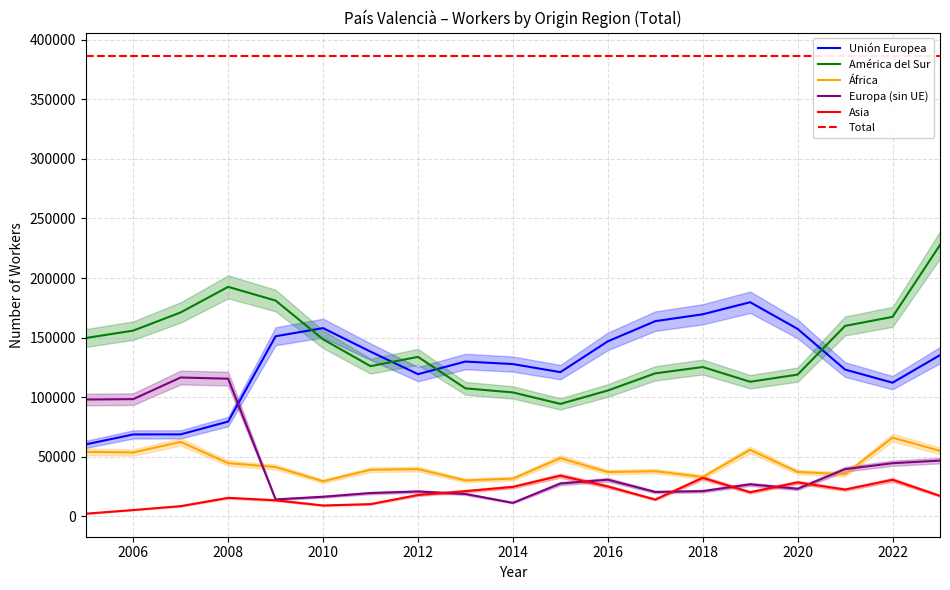

What is the maximum value for América del Sur?

227735